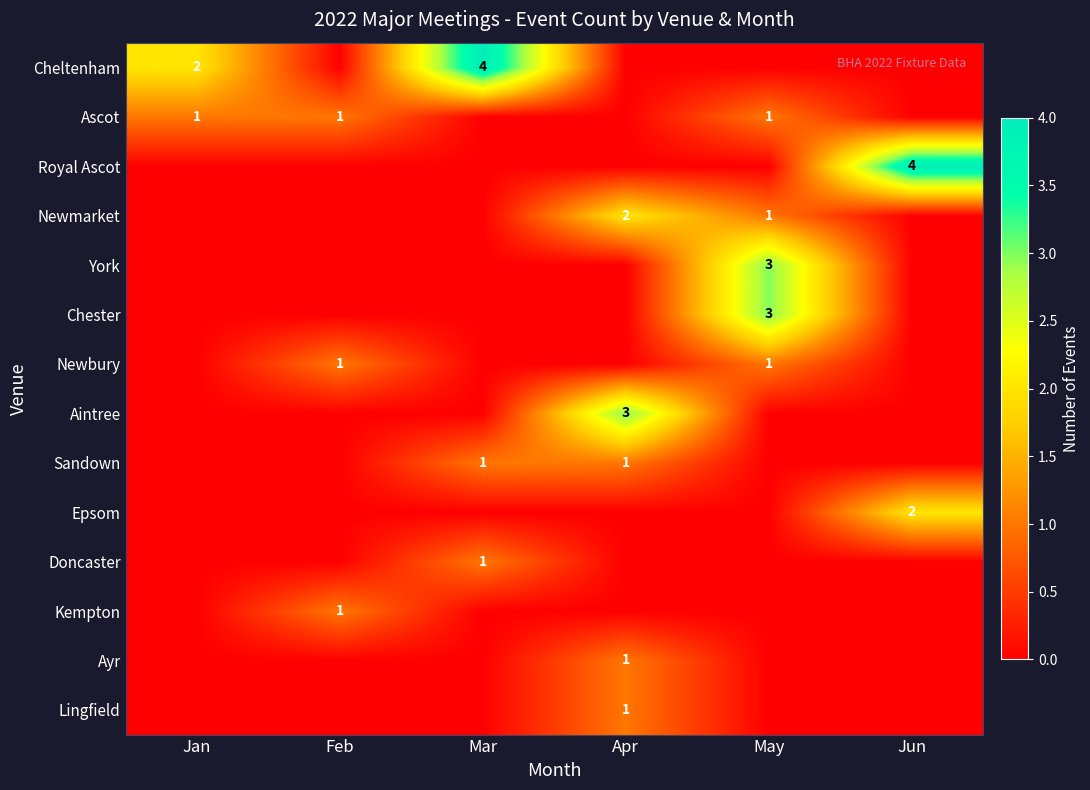

True or false: Ascot has a value of 1 at Jan.

True